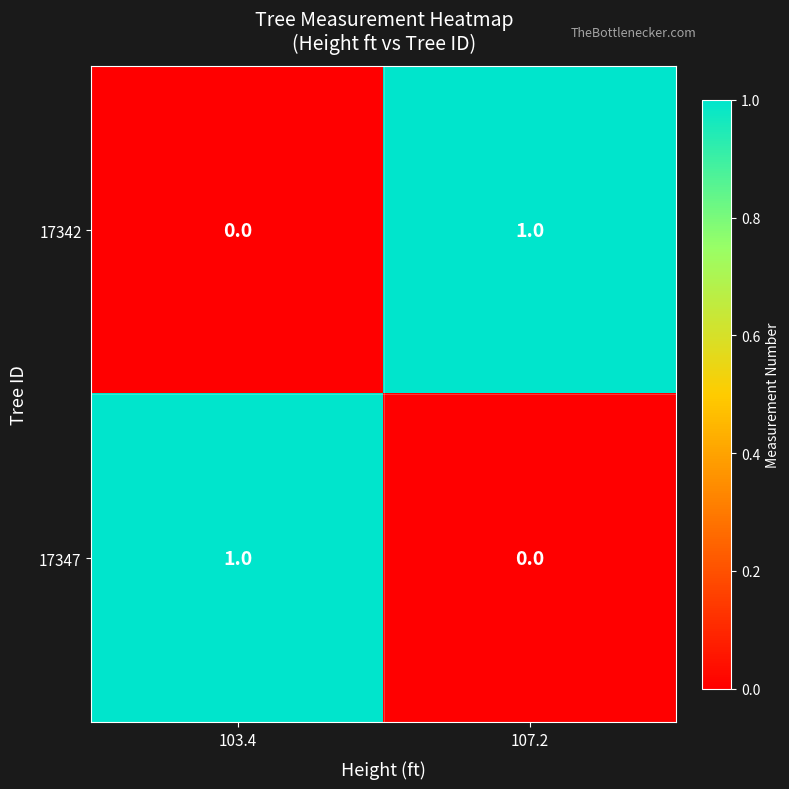

Reading left to right, what are all the values shown in this chart?

17342: 103.4=0	107.2=1
17347: 103.4=1	107.2=0